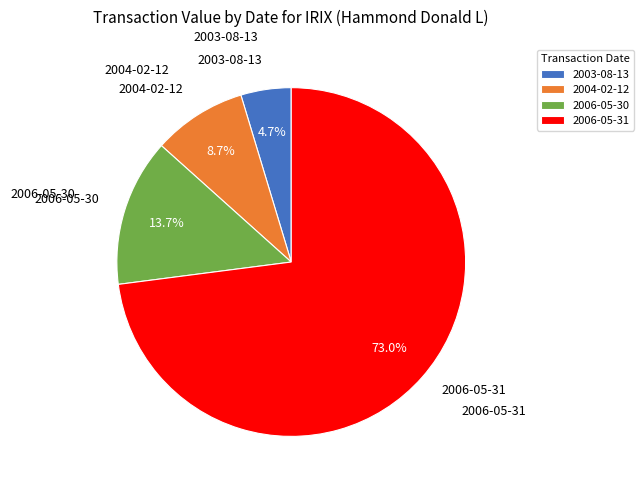

Is the sum of 2006-05-30 and 2003-08-13 greater than half?

No